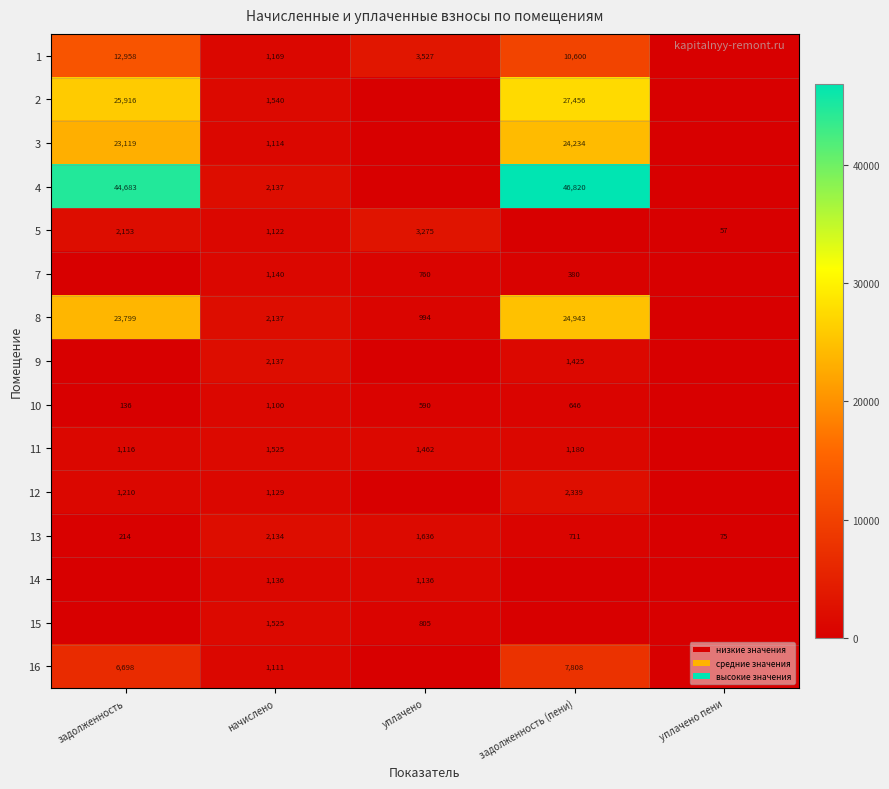

What is the minimum value for 13?

75